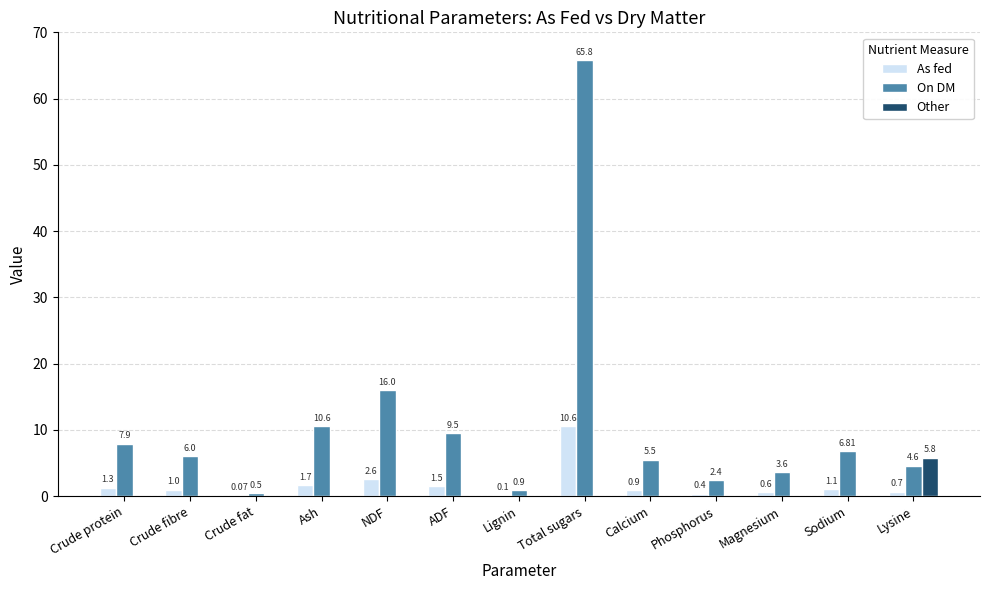

Between Ash and Lysine, which series saw the biggest shift?

On DM